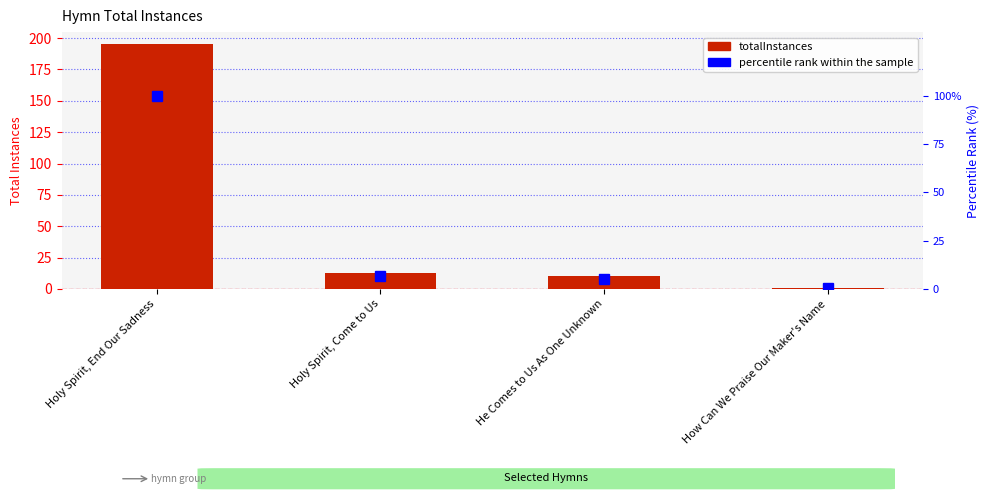

Reading left to right, extract all data points from this chart.

totalInstances: 195.0	13.0	10.0	1.0
percentile rank within the sample: 100.0	6.7	5.1	0.5